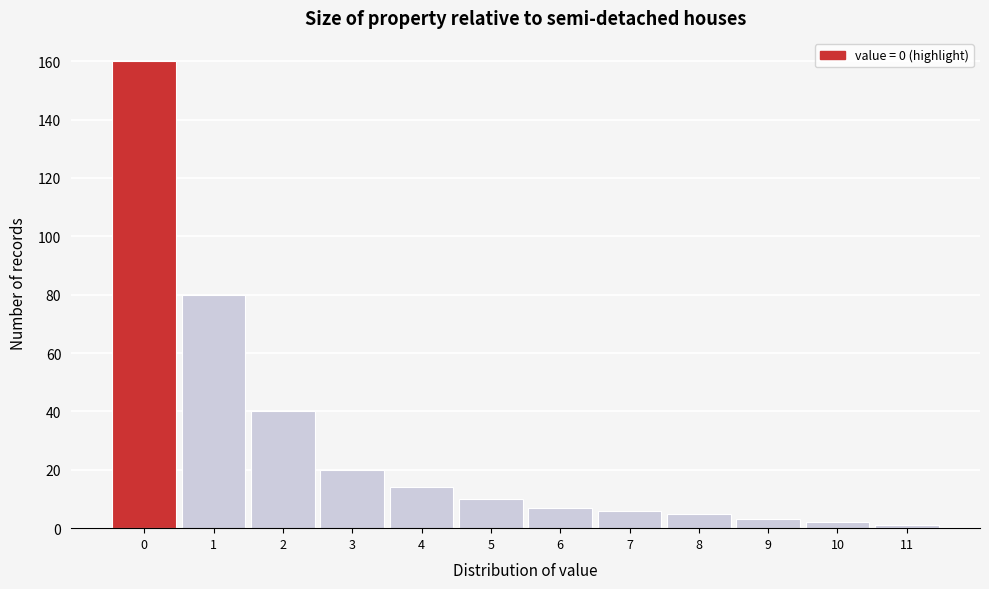

Which range on the x-axis has the tallest bar?

-0.5 to 0.5